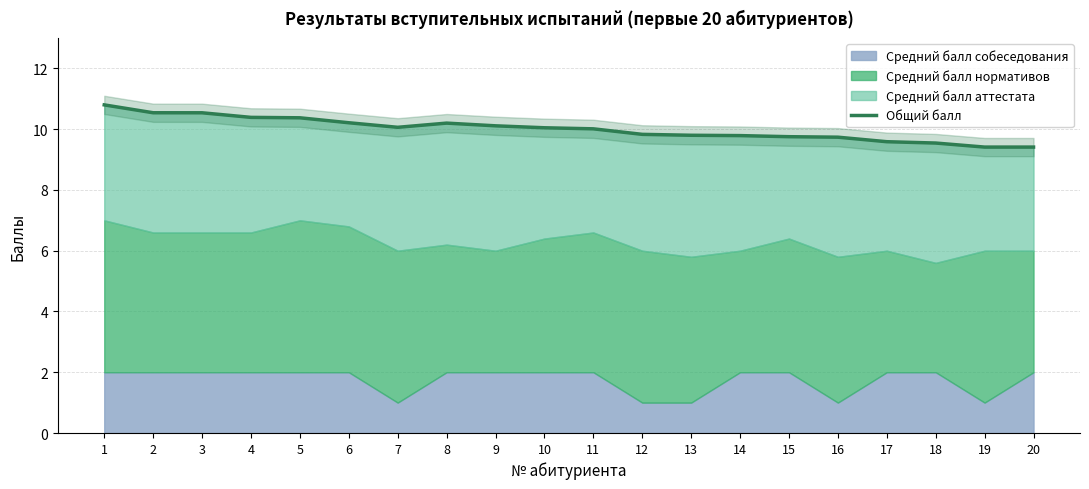

How many data points does each series have?

20